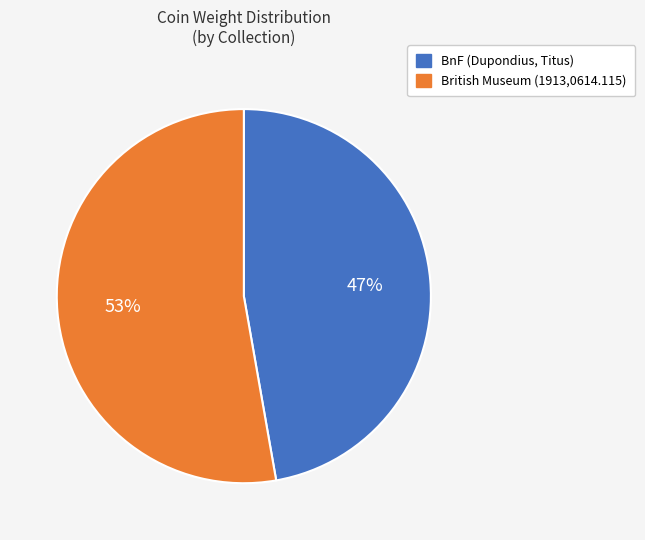

The British Museum (1913,0614.115) slice represents 45% of the pie. True or false?

False